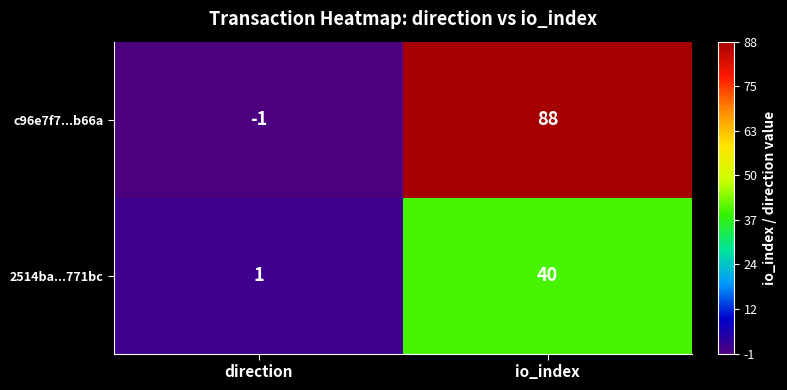

What is the difference between the highest and lowest values at direction?

2